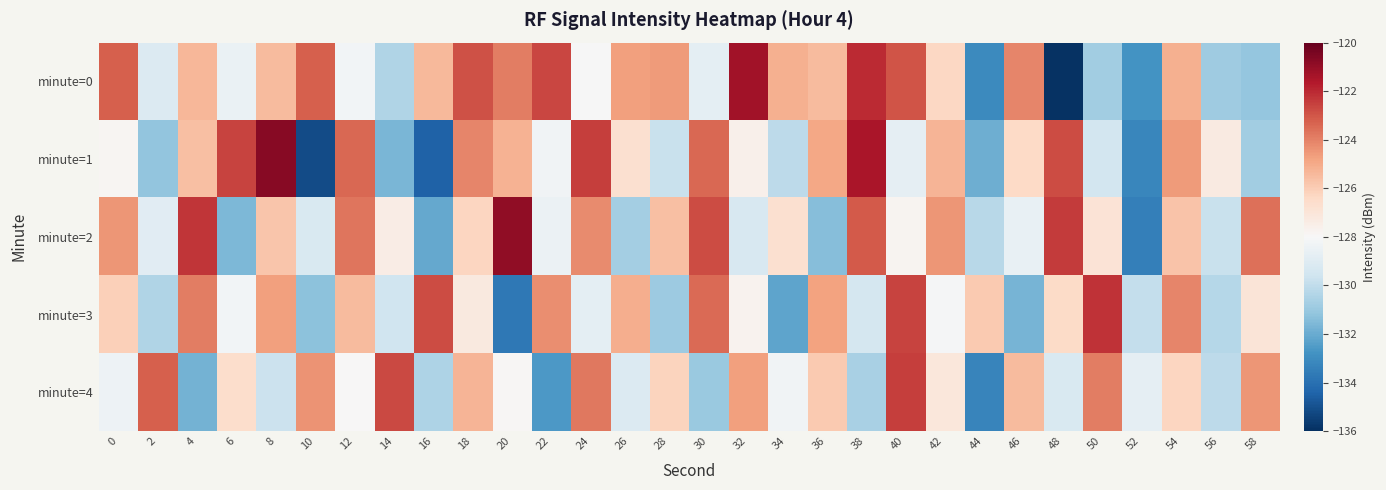

Which series has the widest spread of values?

minute=0